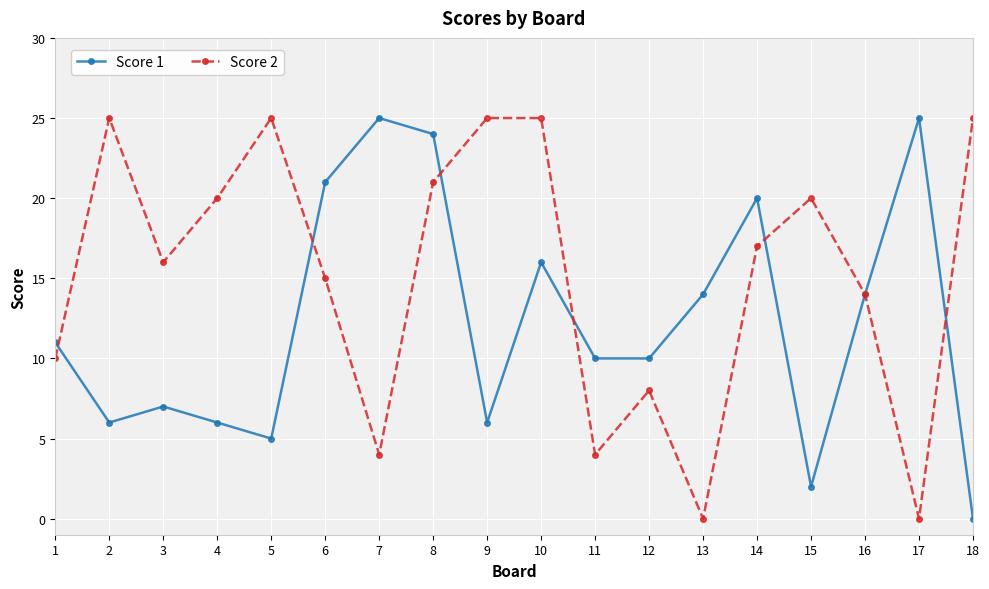

At which category does Score 1 reach its first local valley?

2